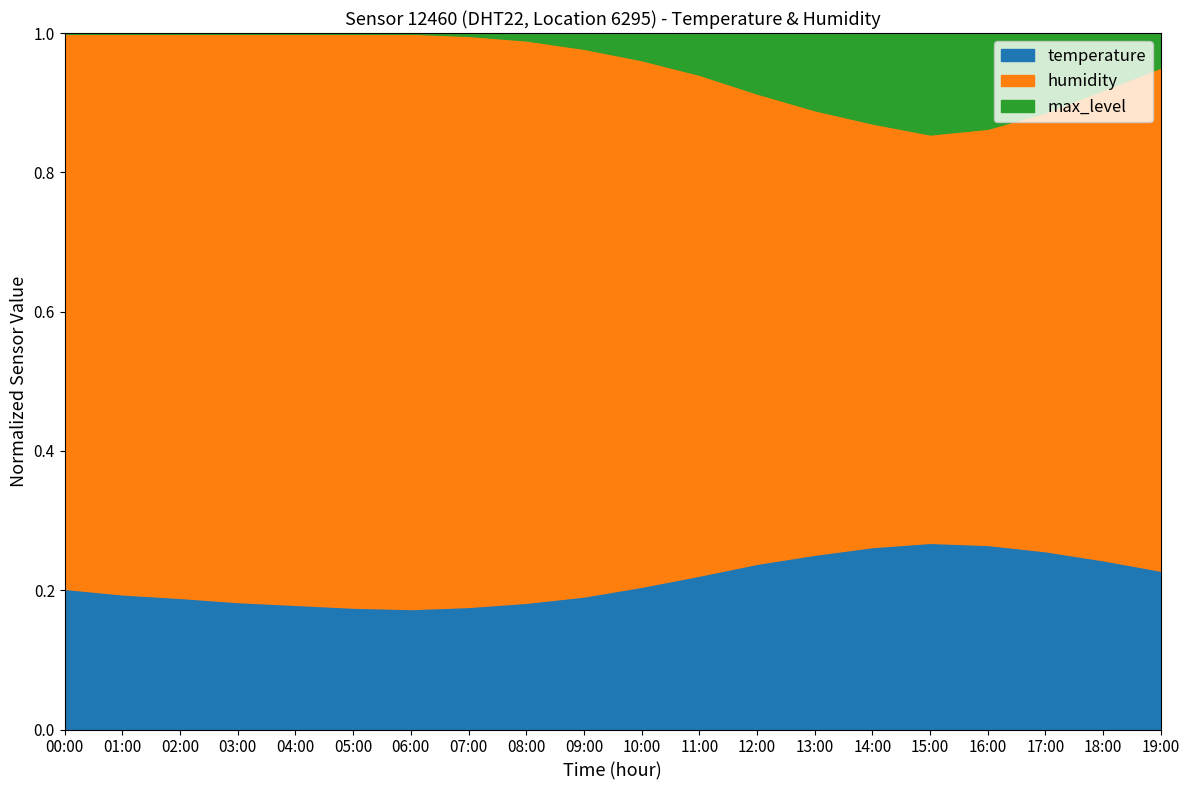

True or false: humidity and temperature intersect in this chart.

False